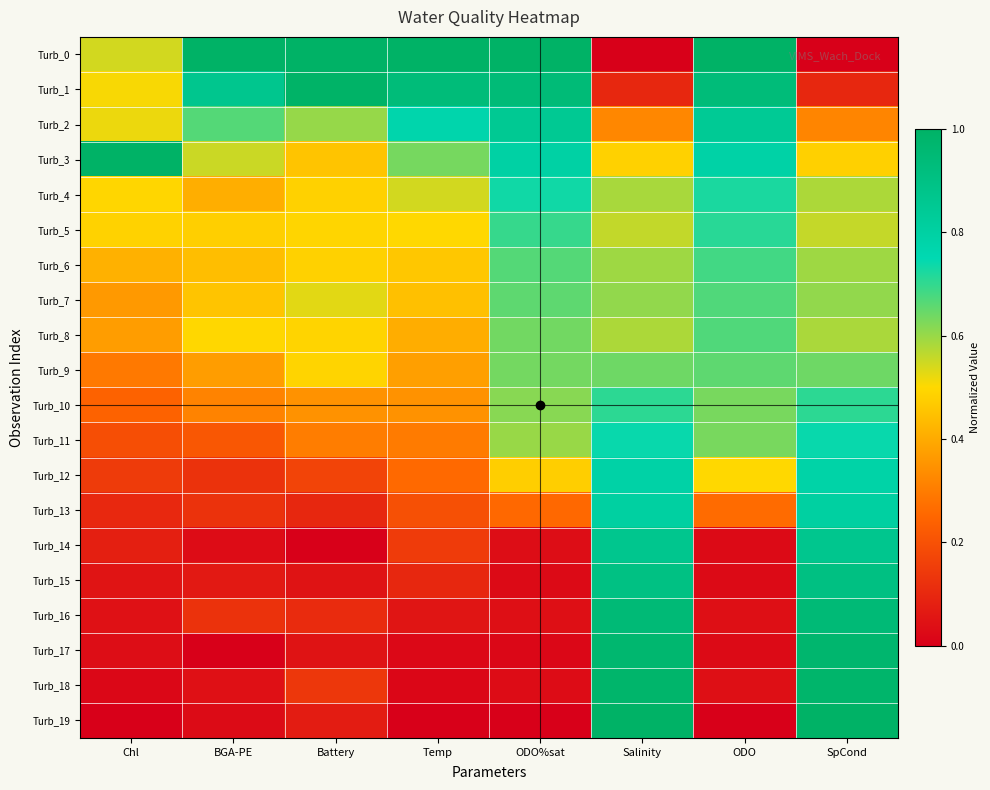

What is the difference between the highest and lowest values at Chl?

1.0